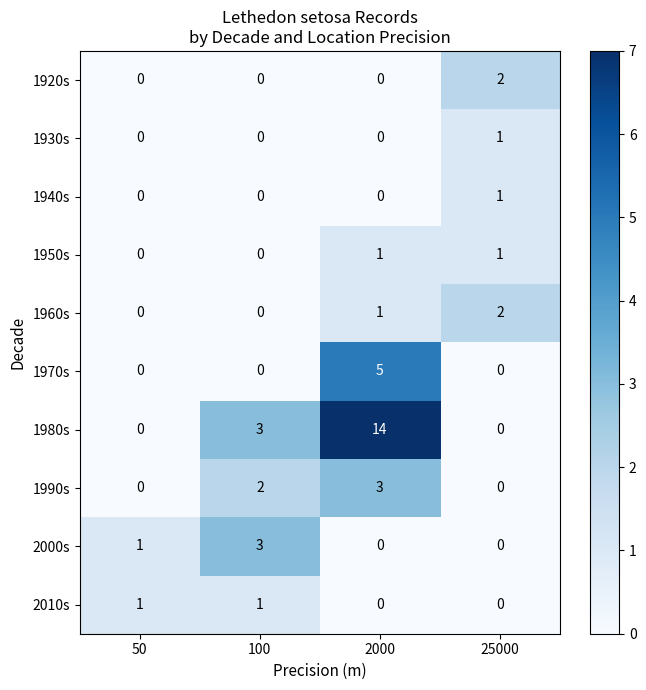

How many 1960s values are between 0 and 2?

4